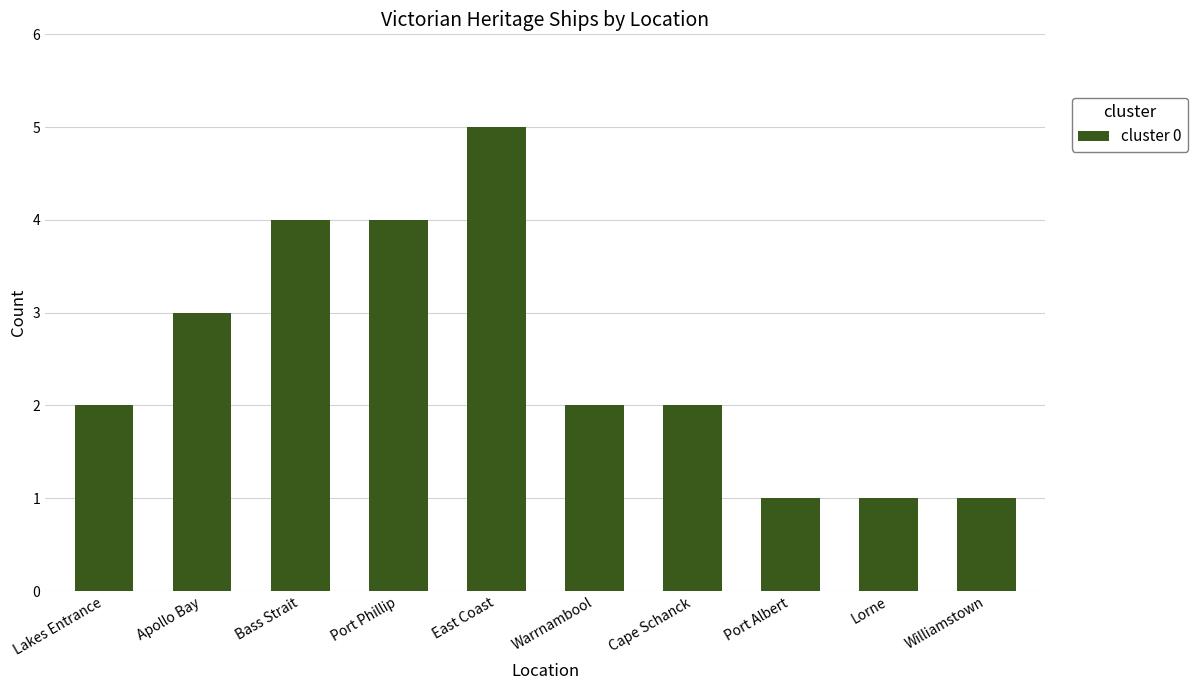

True or false: the data shows 3 at Apollo Bay.

True